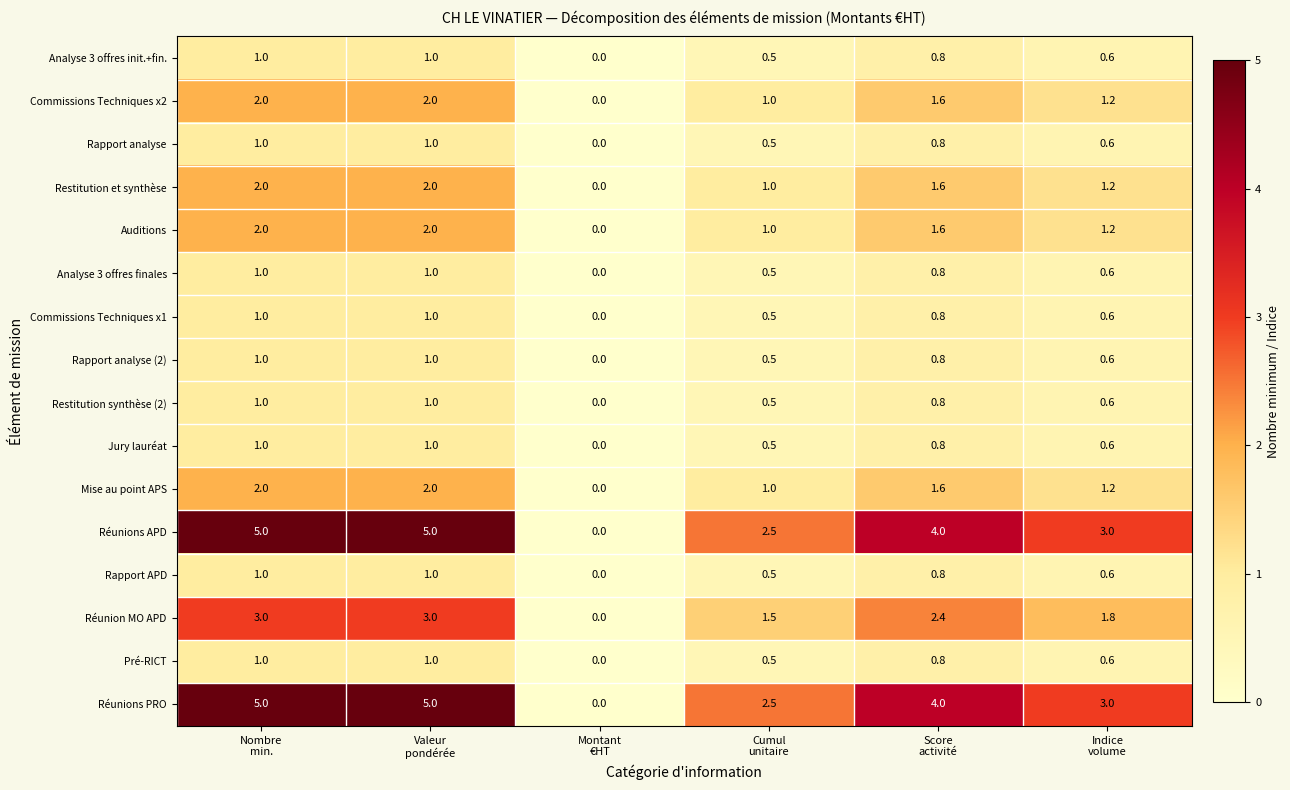

What is the difference between the maximum and minimum values in the Rapport APD series?

1.0